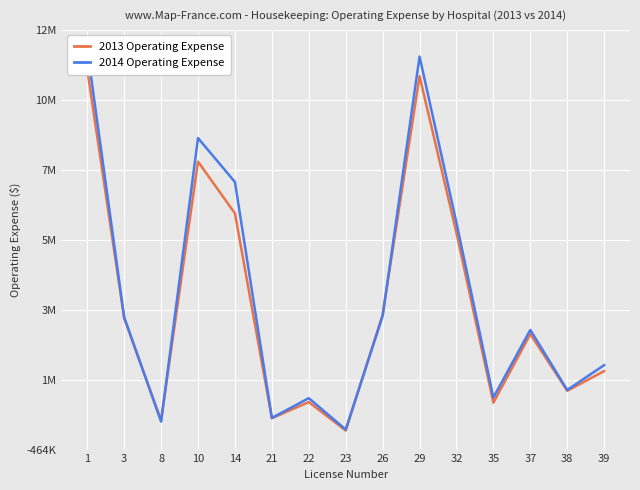

What is the average value of the 2014 Operating Expense series?

4168117